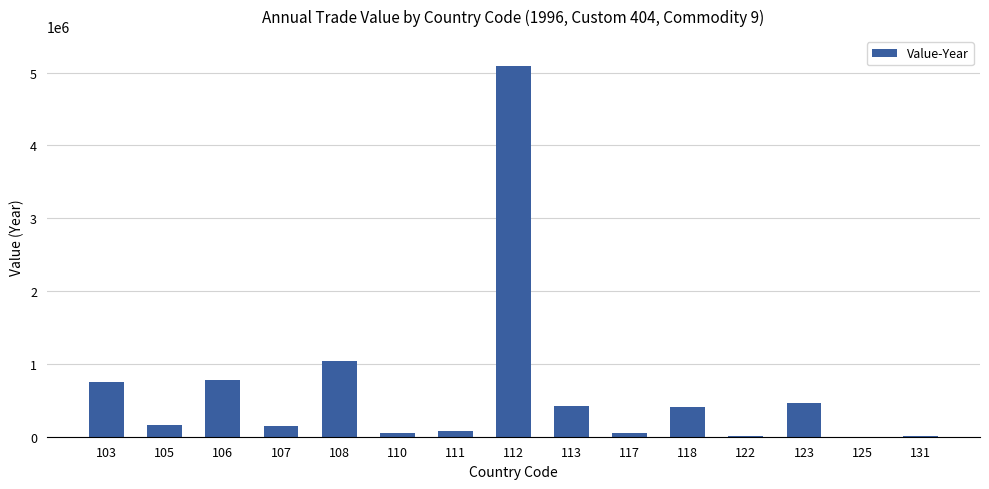

At which label does the data first exceed 155582?

103